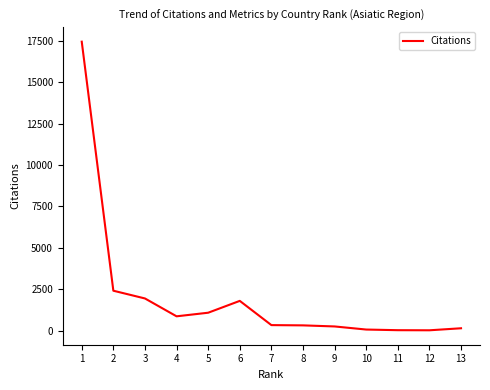

Where is the first local maximum?

6